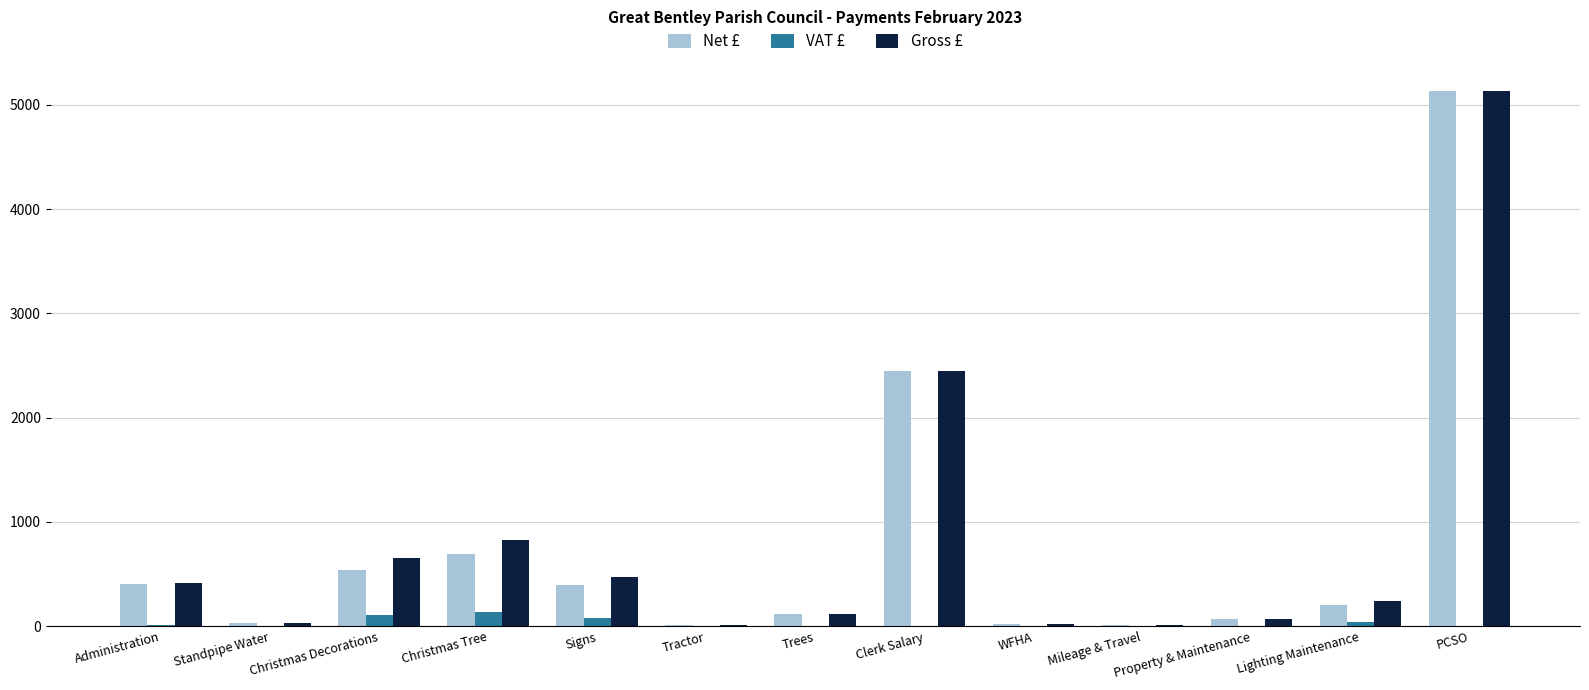

Between Christmas Tree and Clerk Salary, which series saw the biggest shift?

Net £